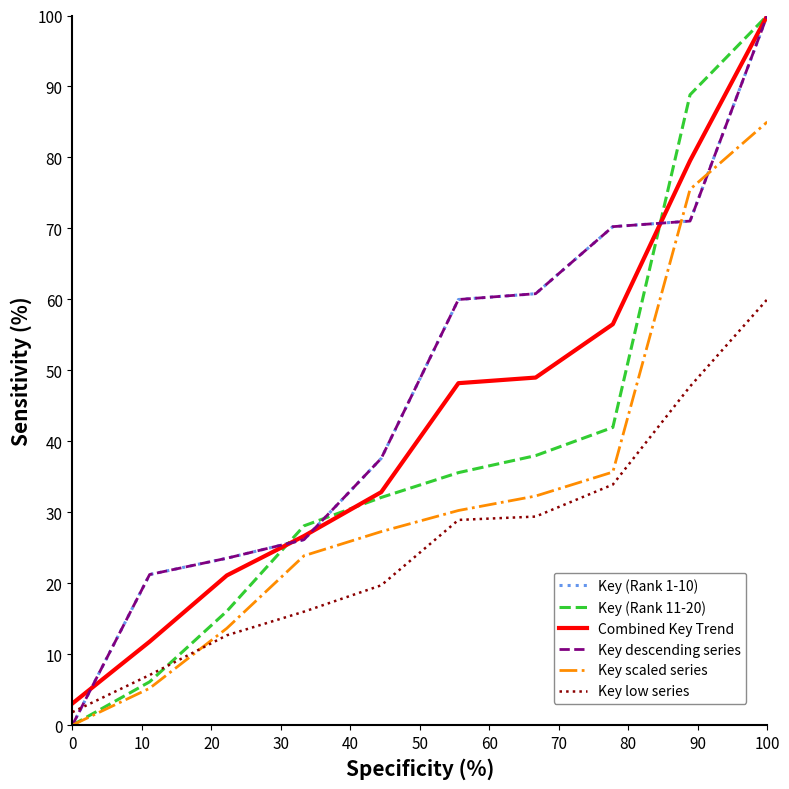

How many values in the Key (Rank 11-20) series exceed 35?

5